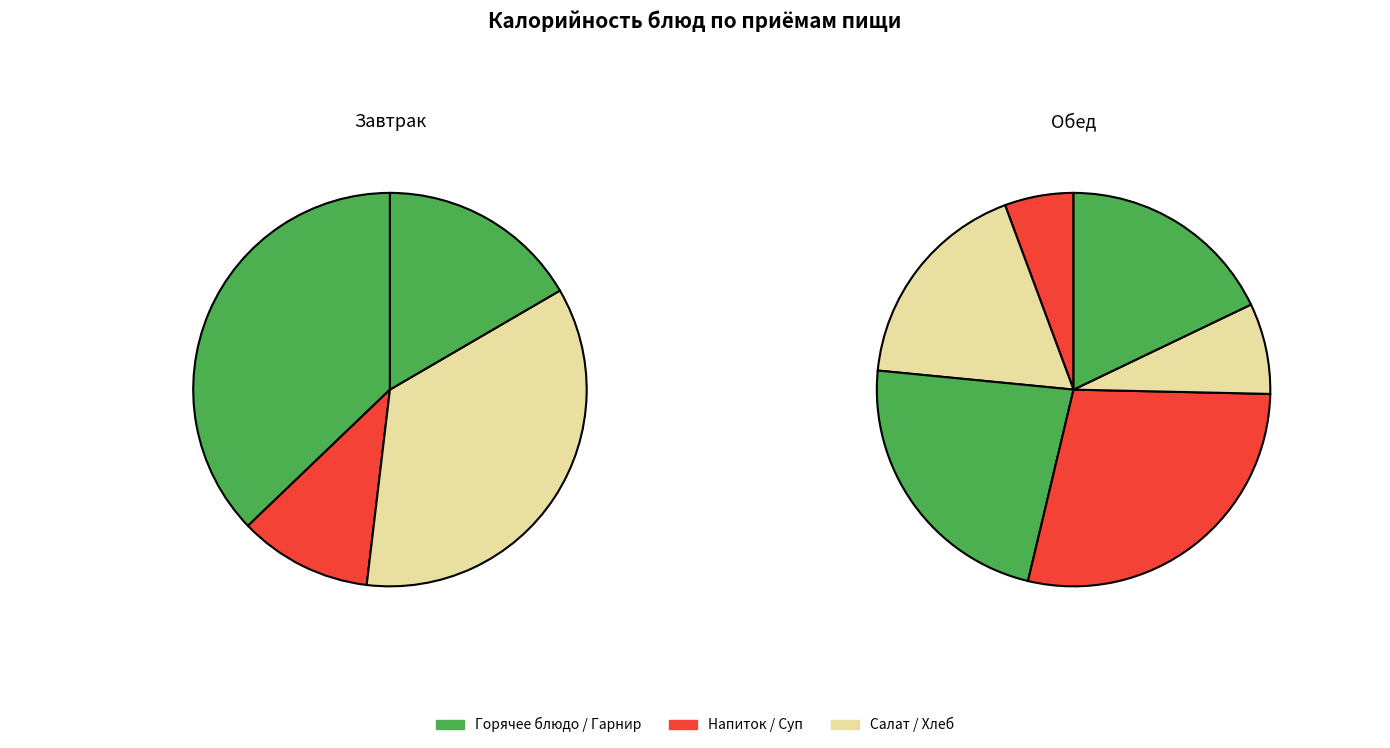

To the nearest percent, what portion does Бутерброд с сыром represent?

14%